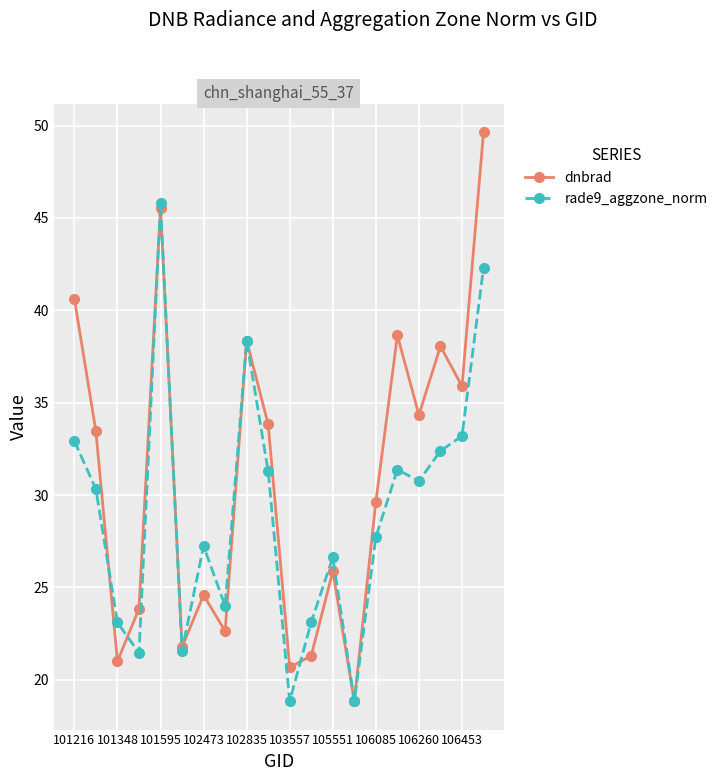

In dnbrad, how many points are lower than both neighbors (excluding endpoints)?

7